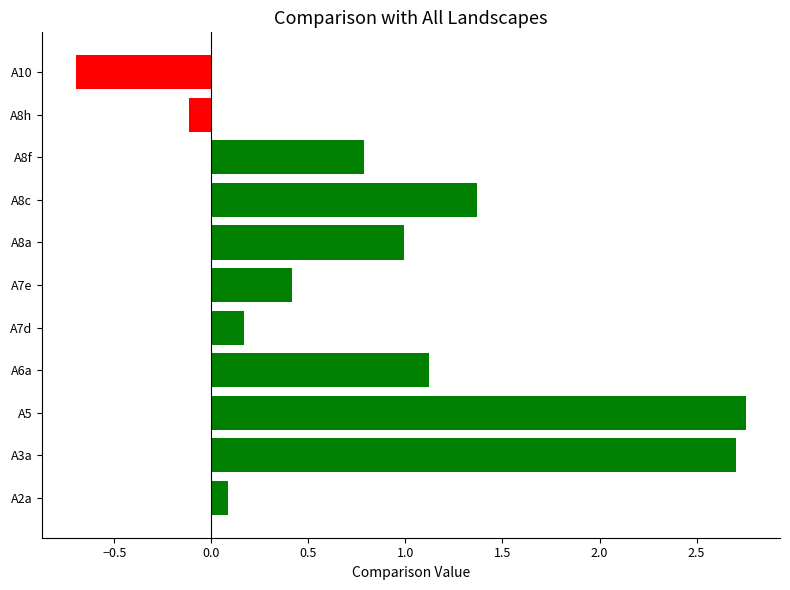

What value does the data have at A6a?

1.1